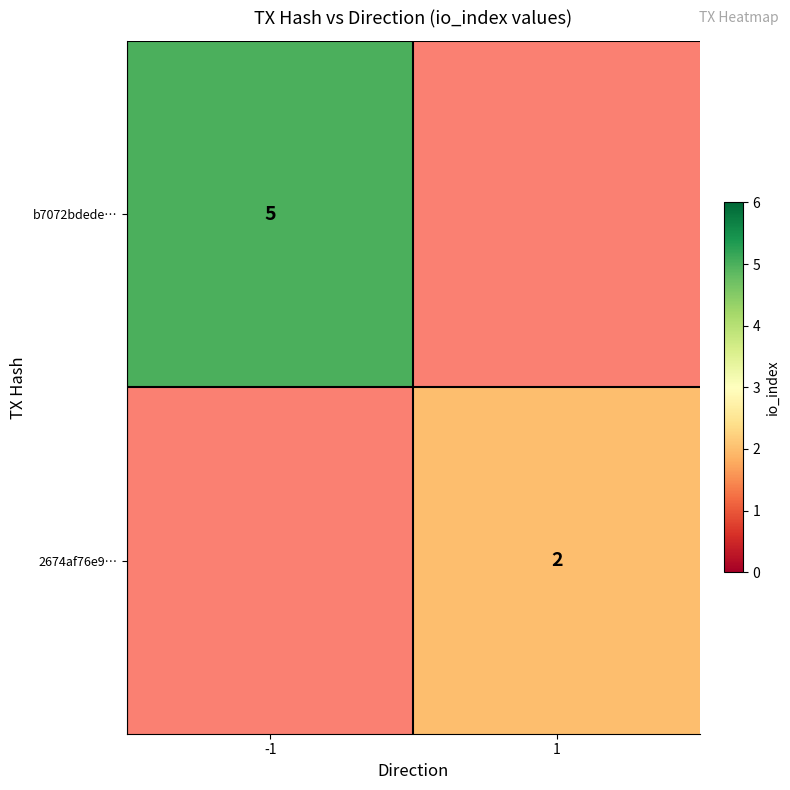

Which category has the lowest value across all series?

1